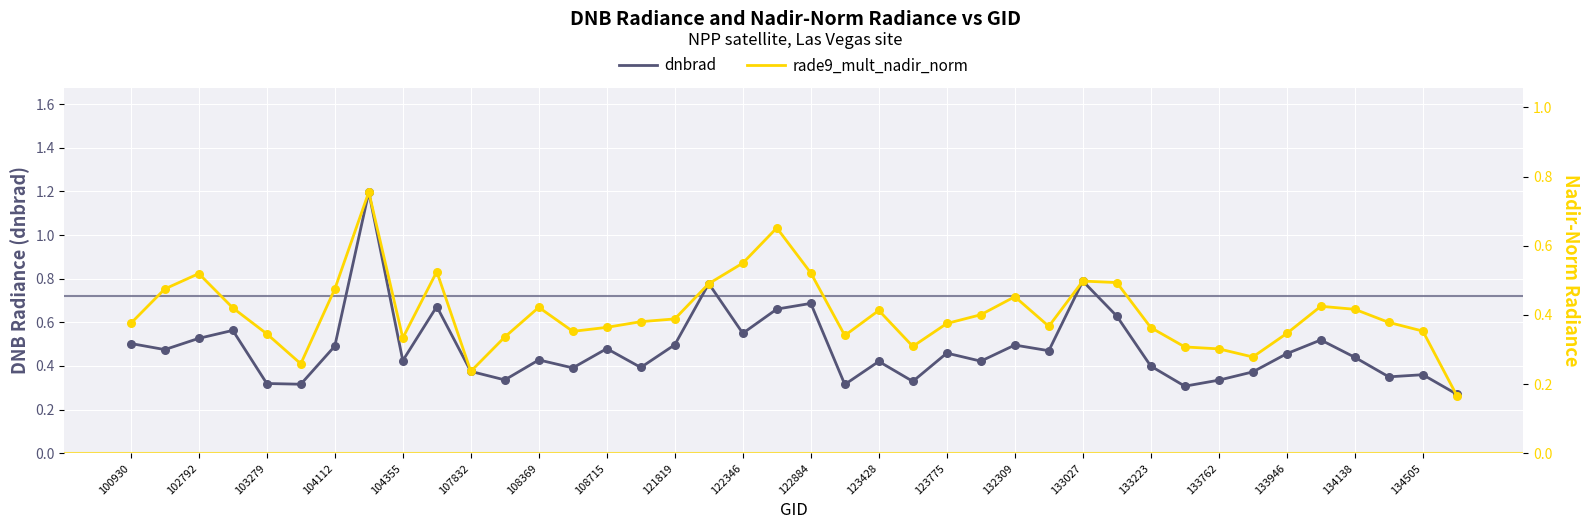

True or false: dnbrad has a value of 0.6 at 123775.

False